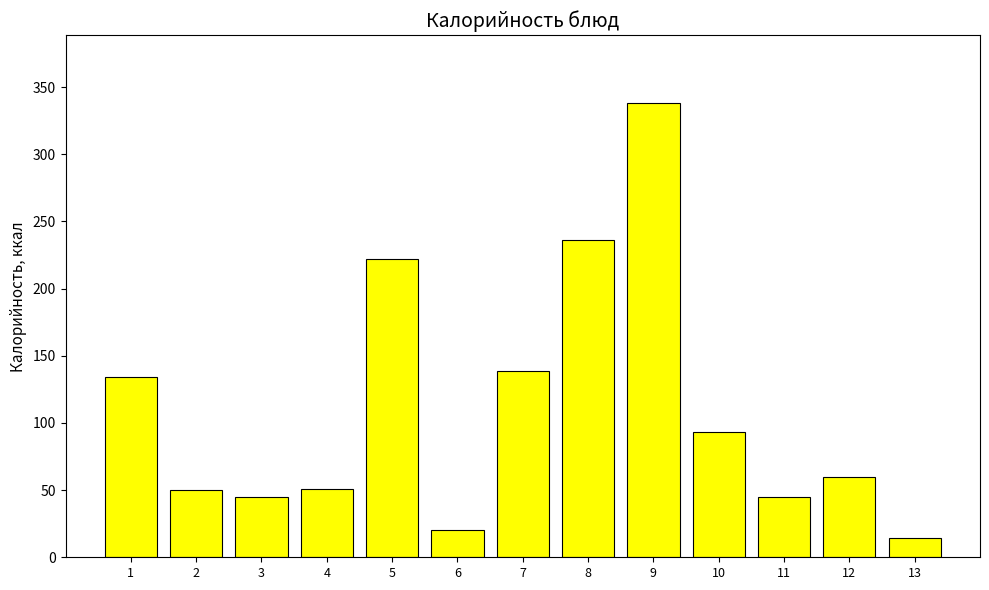

Is it true that the value at 11 is 69?

False